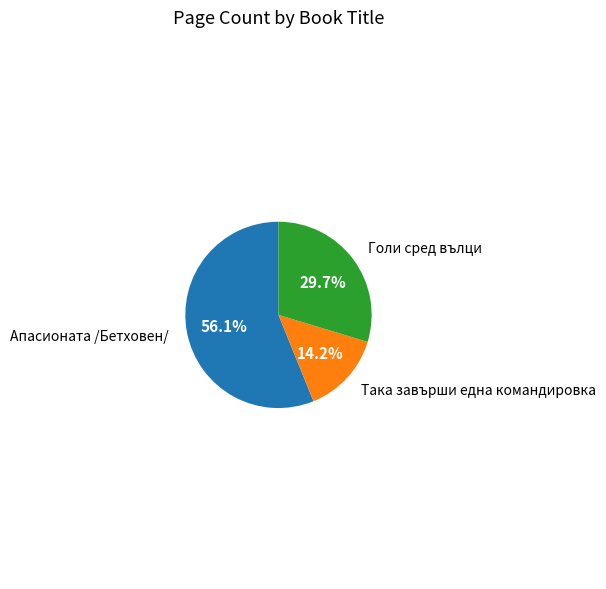

Approximately how many times larger is the value at Апасионата /Бетховен/ compared to Голи сред вълци?

1.9